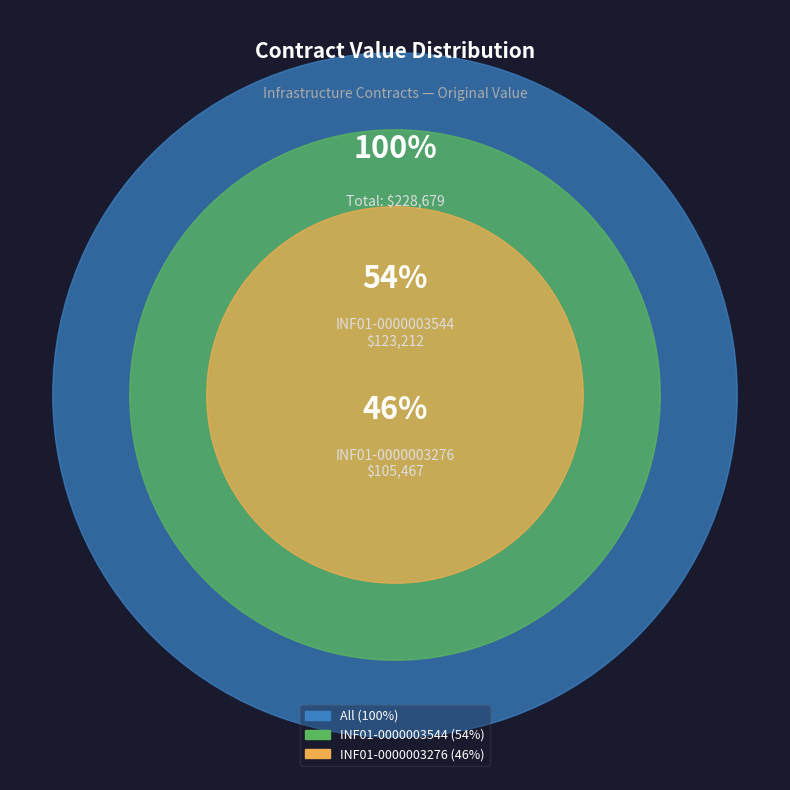

What percentage do INF01-0000003276 and INF01-0000003544 together represent?

100.0%